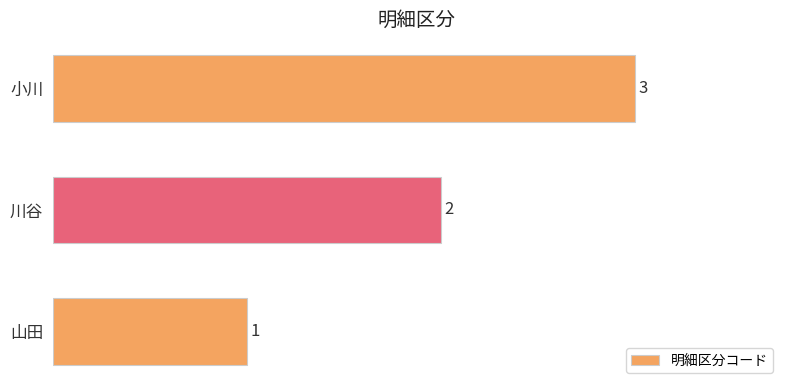

What is the greatest value displayed?

3